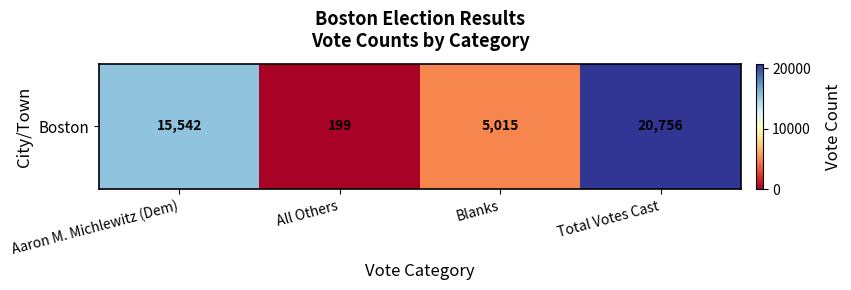

Reading left to right, transcribe all the data shown in this chart.

Aaron M. Michlewitz (Dem)=15542	All Others=199	Blanks=5015	Total Votes Cast=20756